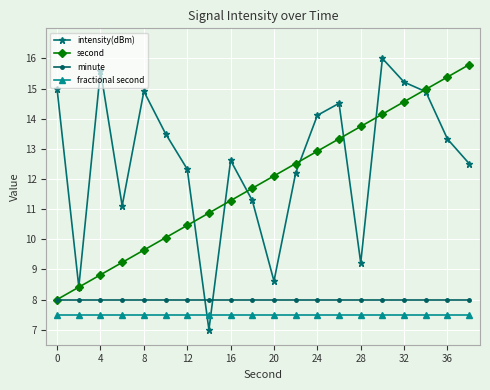

Which series has the largest total across all categories?

intensity(dBm)